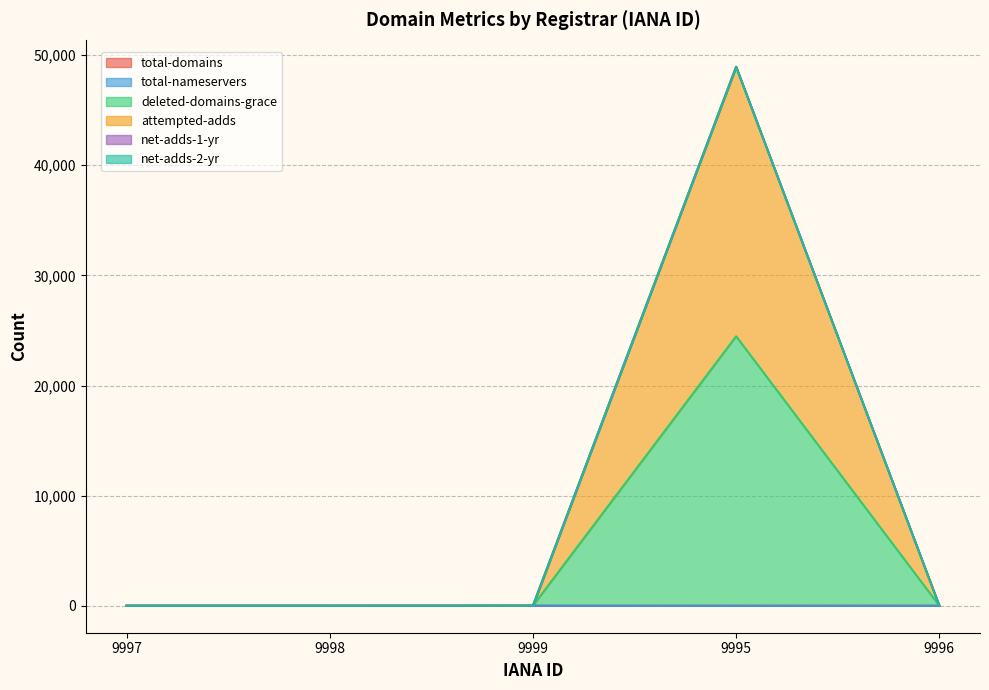

Rank the categories by deleted-domains-grace value from lowest to highest.

9997, 9998, 9996, 9999, 9995